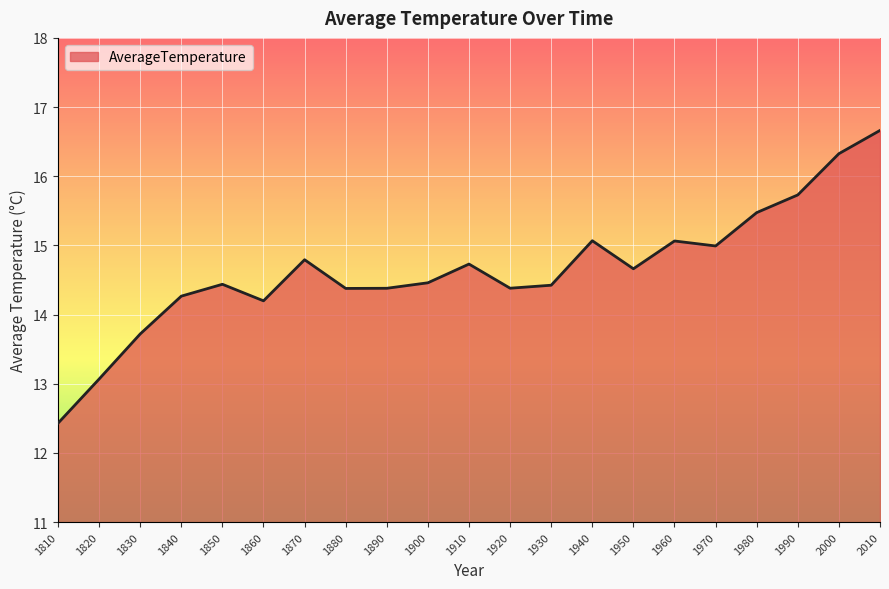

At which category does the chart reach its minimum across all series?

1810